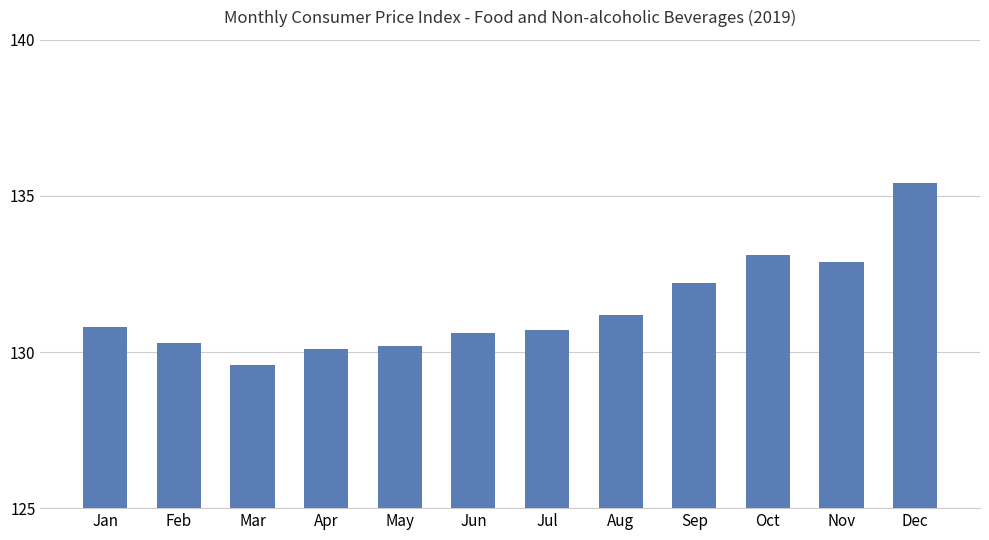

Where is the data nearest to the value 132?

Sep